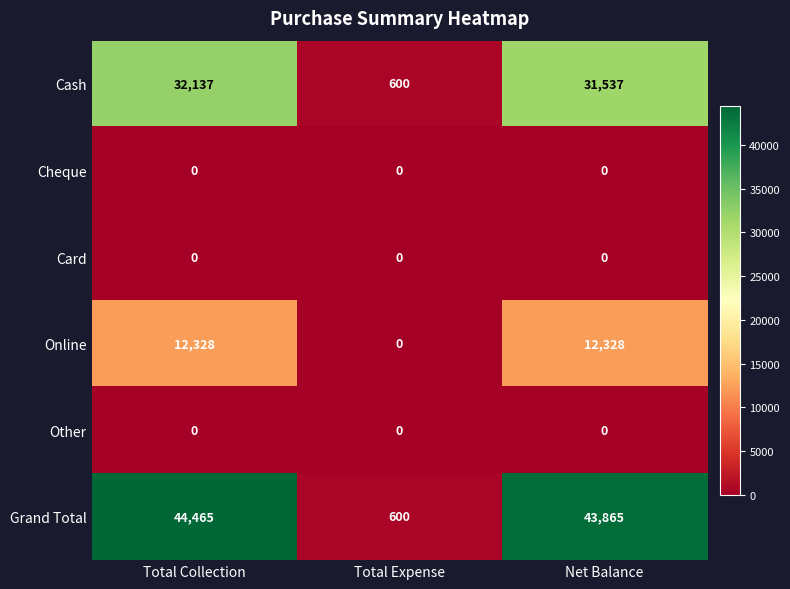

What is the maximum value for Grand Total?

44465